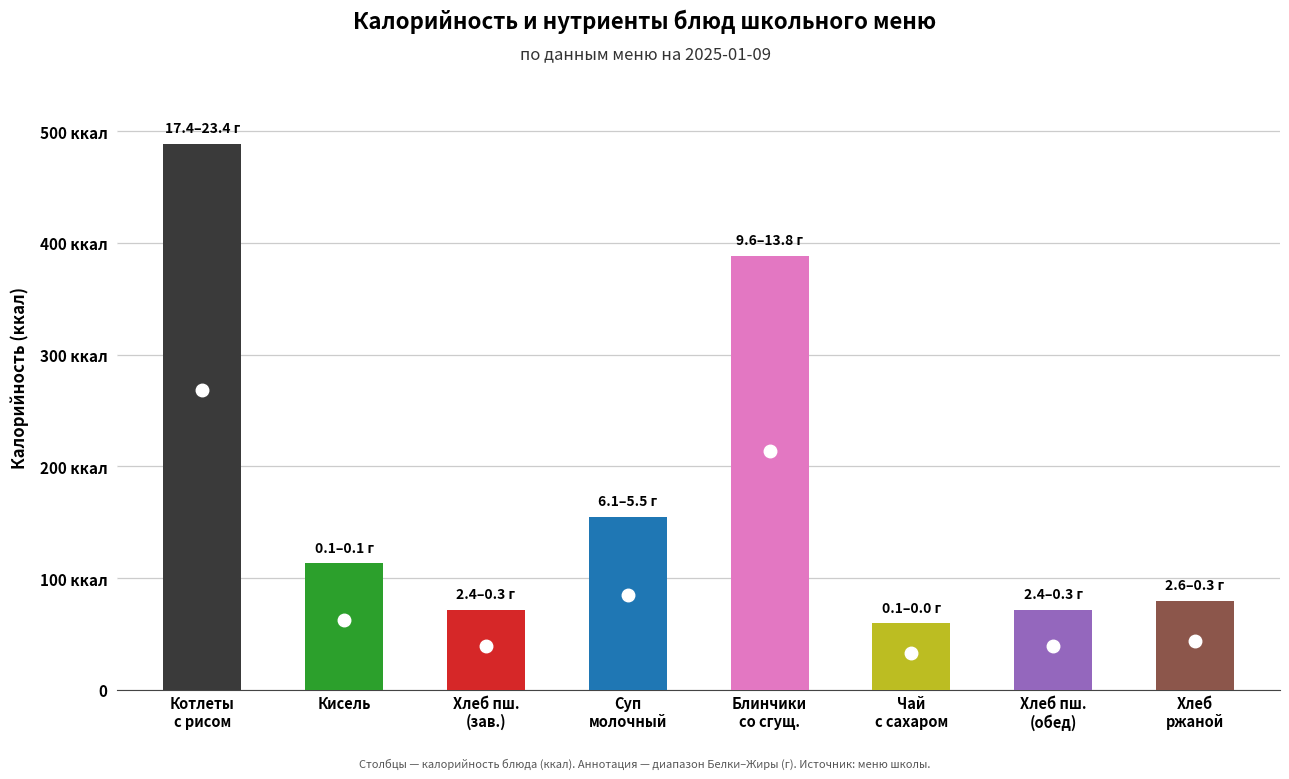

List the series in order of their peak value, highest first.

Калорийность, Жиры, Белки